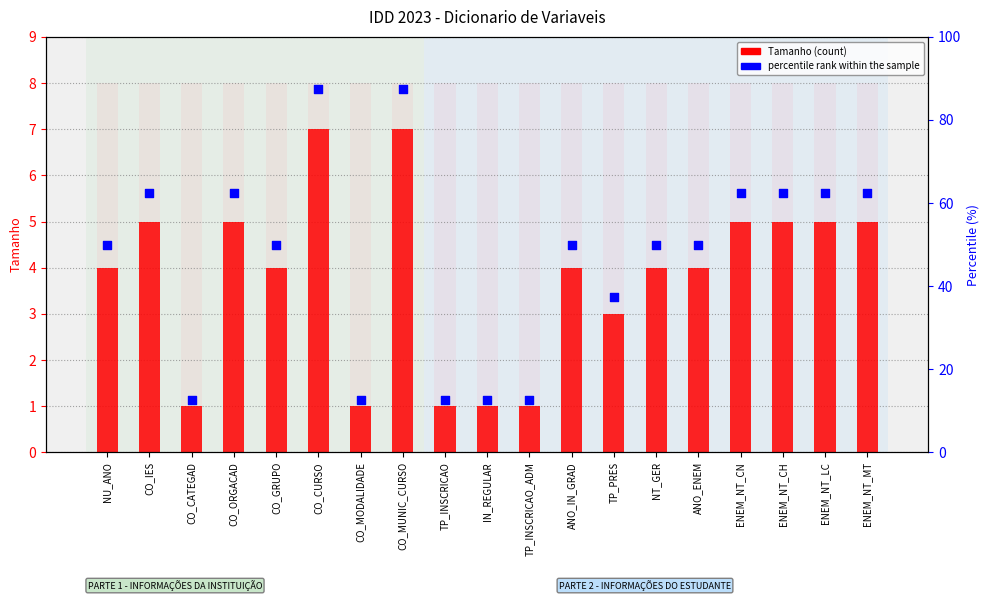

Which series has the widest spread of Y values?

percentile rank within the sample